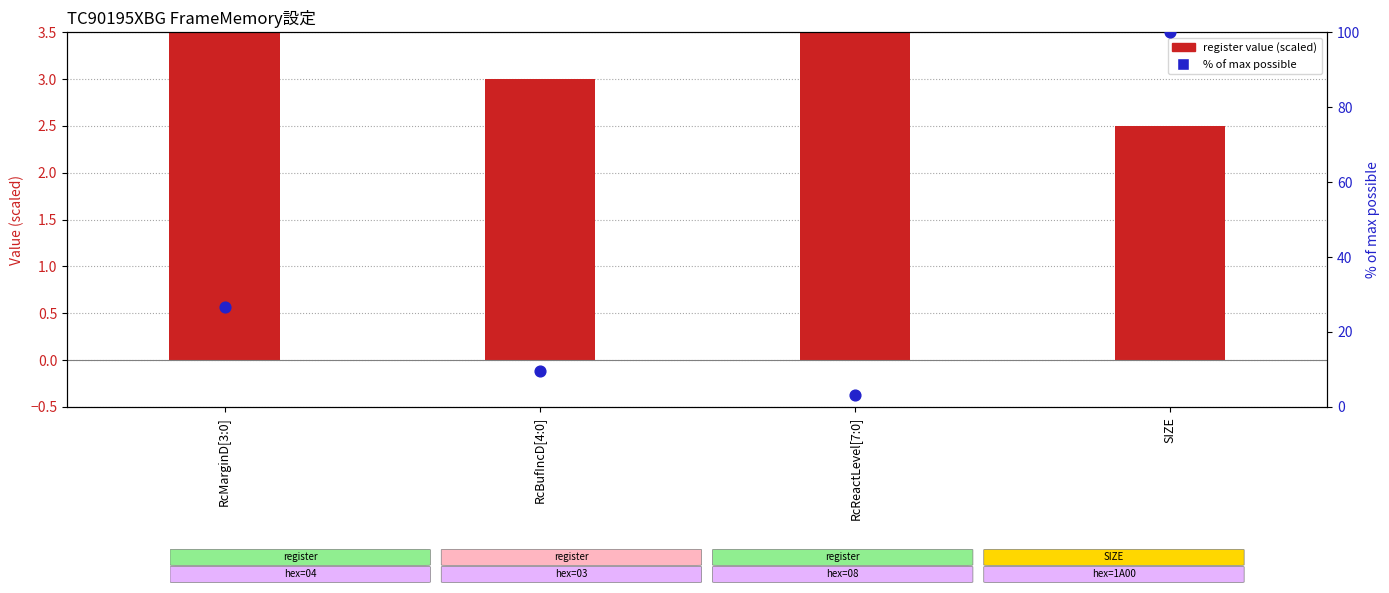

What is the total value across all series at SIZE?

102.5